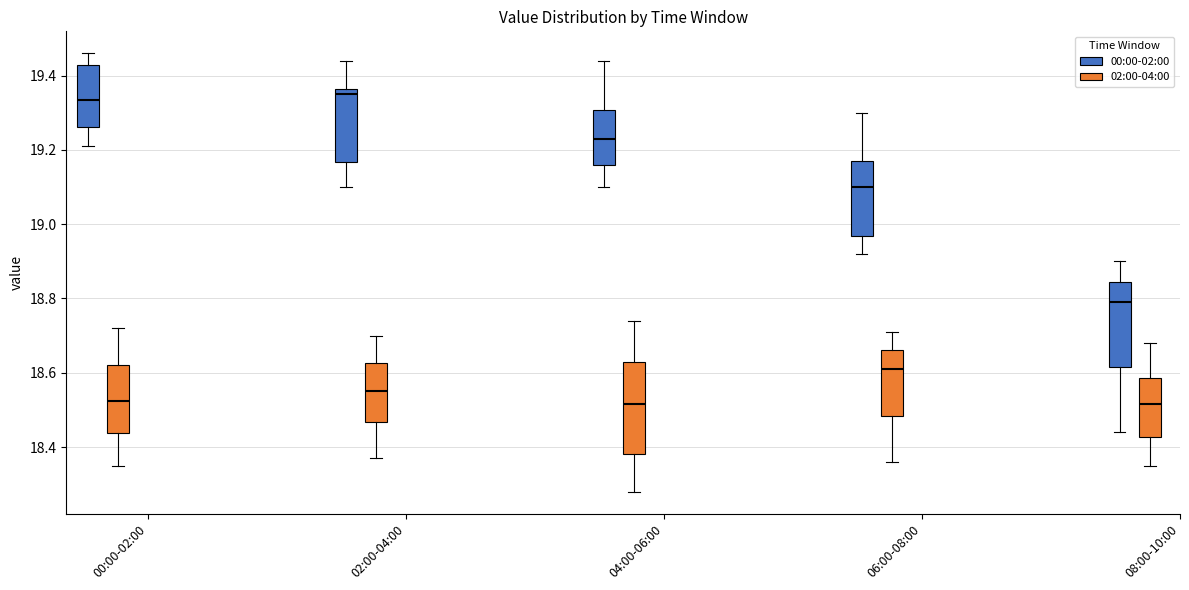

Reading left to right, read every box against the y-axis: the position of its median line, the range the box covers, and the ends of its whiskers. The values are not printed on the chart, so give them approximately, as read against the axis.

00:00-02:00 (00:00-02:00): median 19.34, box 19.26 to 19.42, whiskers 19.22 to 19.46
00:00-02:00 (02:00-04:00): median 18.52, box 18.44 to 18.62, whiskers 18.36 to 18.72
02:00-04:00 (00:00-02:00): median 19.36 (just below the box's upper edge), box 19.16 to 19.36, whiskers 19.10 to 19.44
02:00-04:00 (02:00-04:00): median 18.56, box 18.46 to 18.62, whiskers 18.38 to 18.70
04:00-06:00 (00:00-02:00): median 19.24, box 19.16 to 19.30, whiskers 19.10 to 19.44
04:00-06:00 (02:00-04:00): median 18.52, box 18.38 to 18.64, whiskers 18.28 to 18.74
06:00-08:00 (00:00-02:00): median 19.10, box 18.96 to 19.18, whiskers 18.92 to 19.30
06:00-08:00 (02:00-04:00): median 18.62, box 18.48 to 18.66, whiskers 18.36 to 18.72
08:00-10:00 (00:00-02:00): median 18.80, box 18.62 to 18.84, whiskers 18.44 to 18.90
08:00-10:00 (02:00-04:00): median 18.52, box 18.42 to 18.58, whiskers 18.36 to 18.68